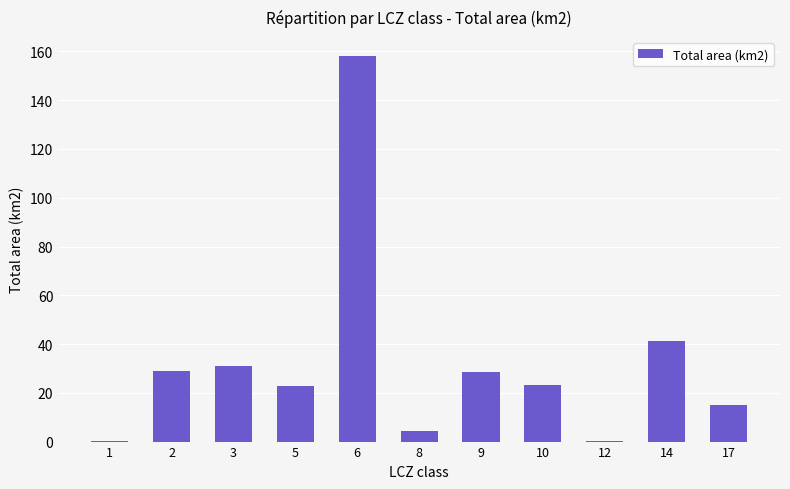

The chart shows a value of 5.9 at 10. True or false?

False